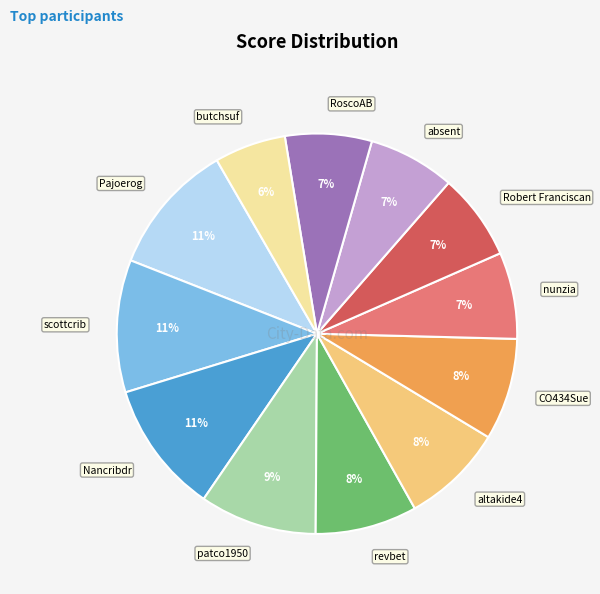

To the nearest percent, what is the average slice percentage?

8%